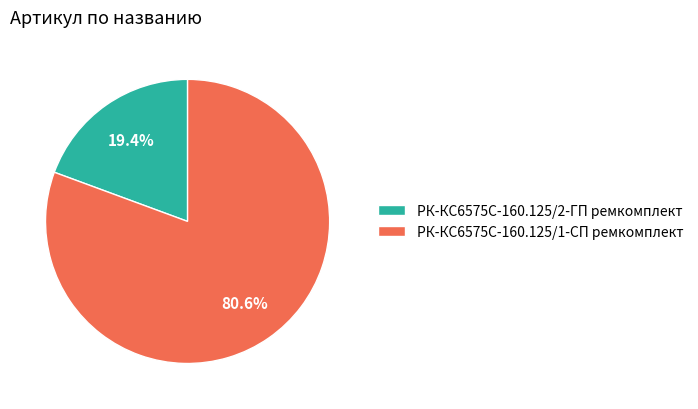

True or false: РК-КС6575С-160.125/1-СП ремкомплект accounts for 81% of the total.

True